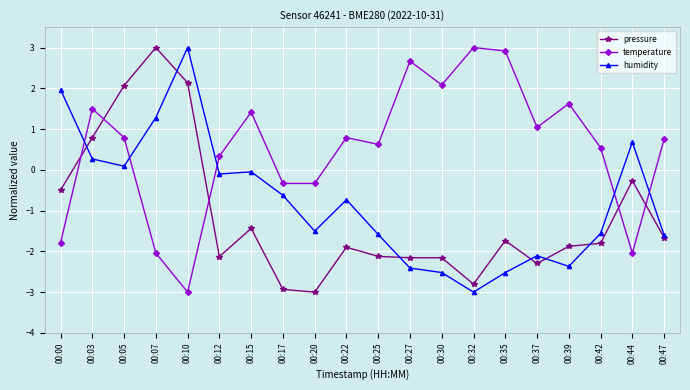

What is the greatest value displayed?

3.0